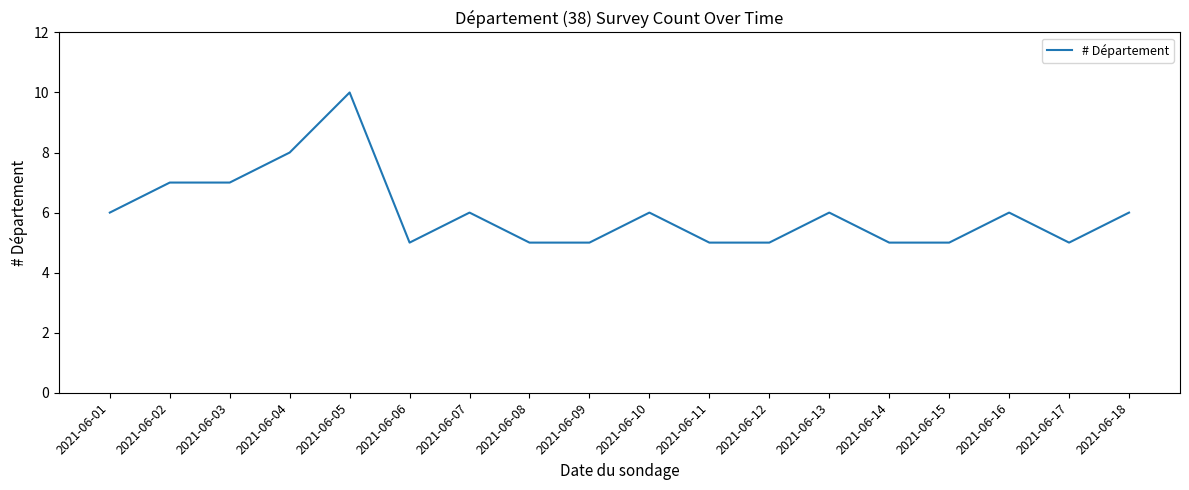

True or false: the data has more than 1 interior local peaks.

True